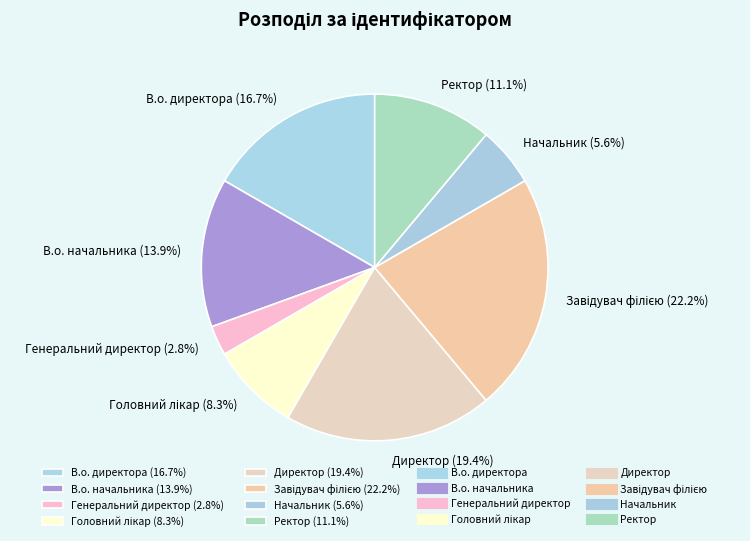

Is Ректор (11.1%) the majority of the pie?

No